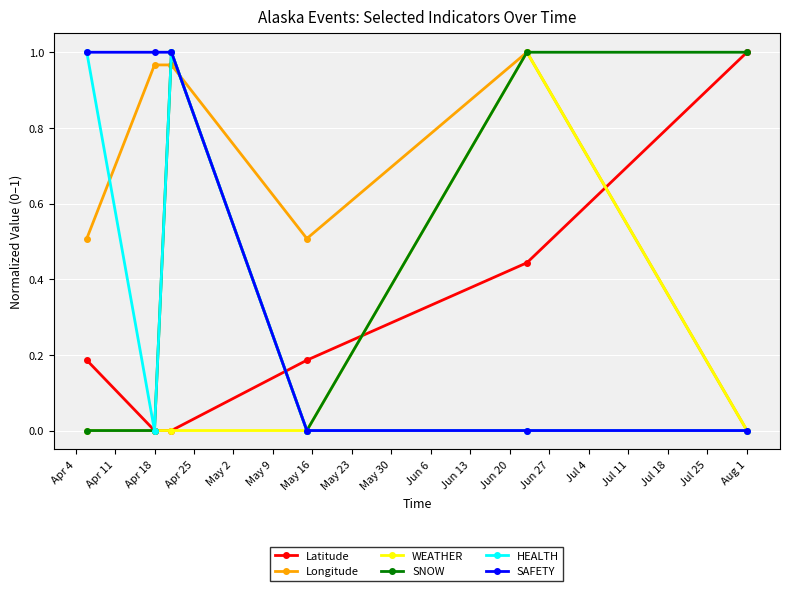

What is the sum of all HEALTH values?

2.0